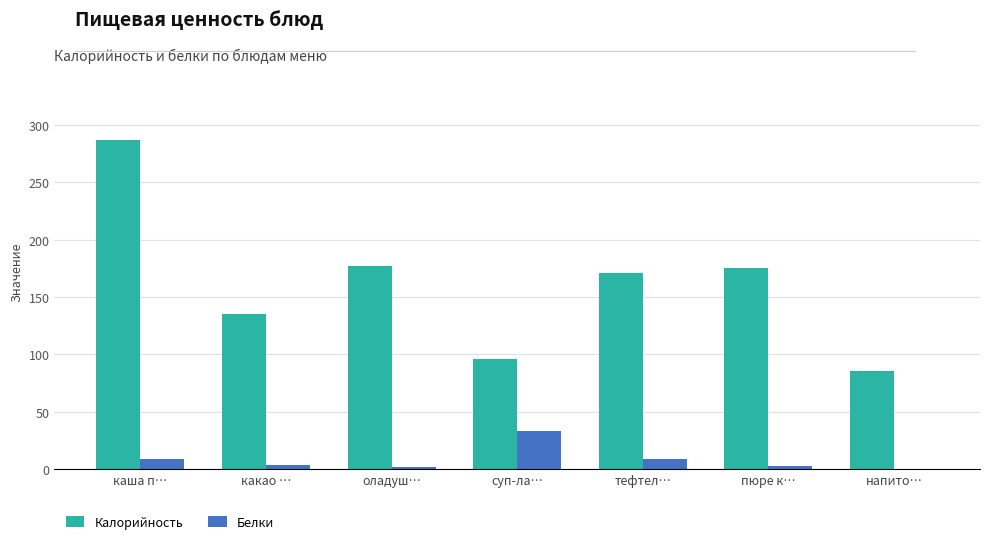

At which label does Белки reach its peak?

суп-ла…